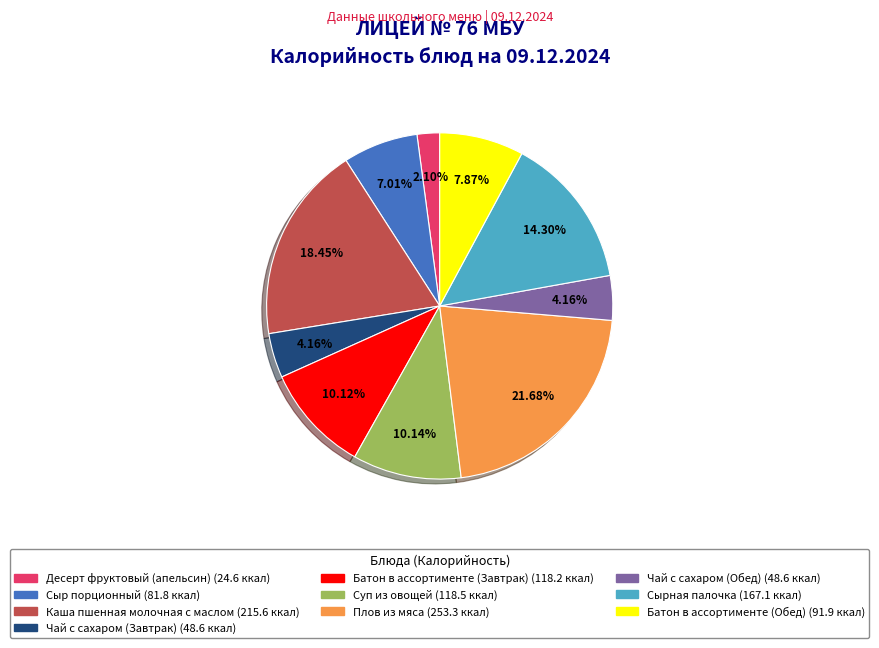

How many slices are in this pie chart?

10